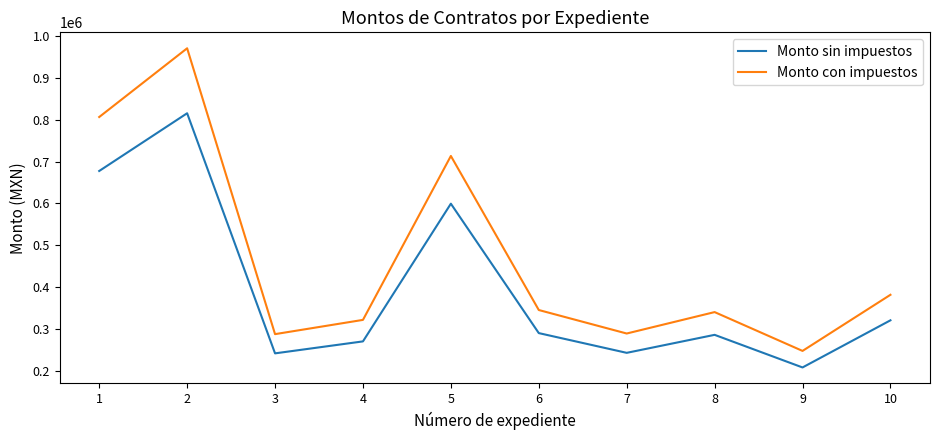

Is the value of Monto con impuestos at 3 greater than the value of Monto sin impuestos at 2?

No